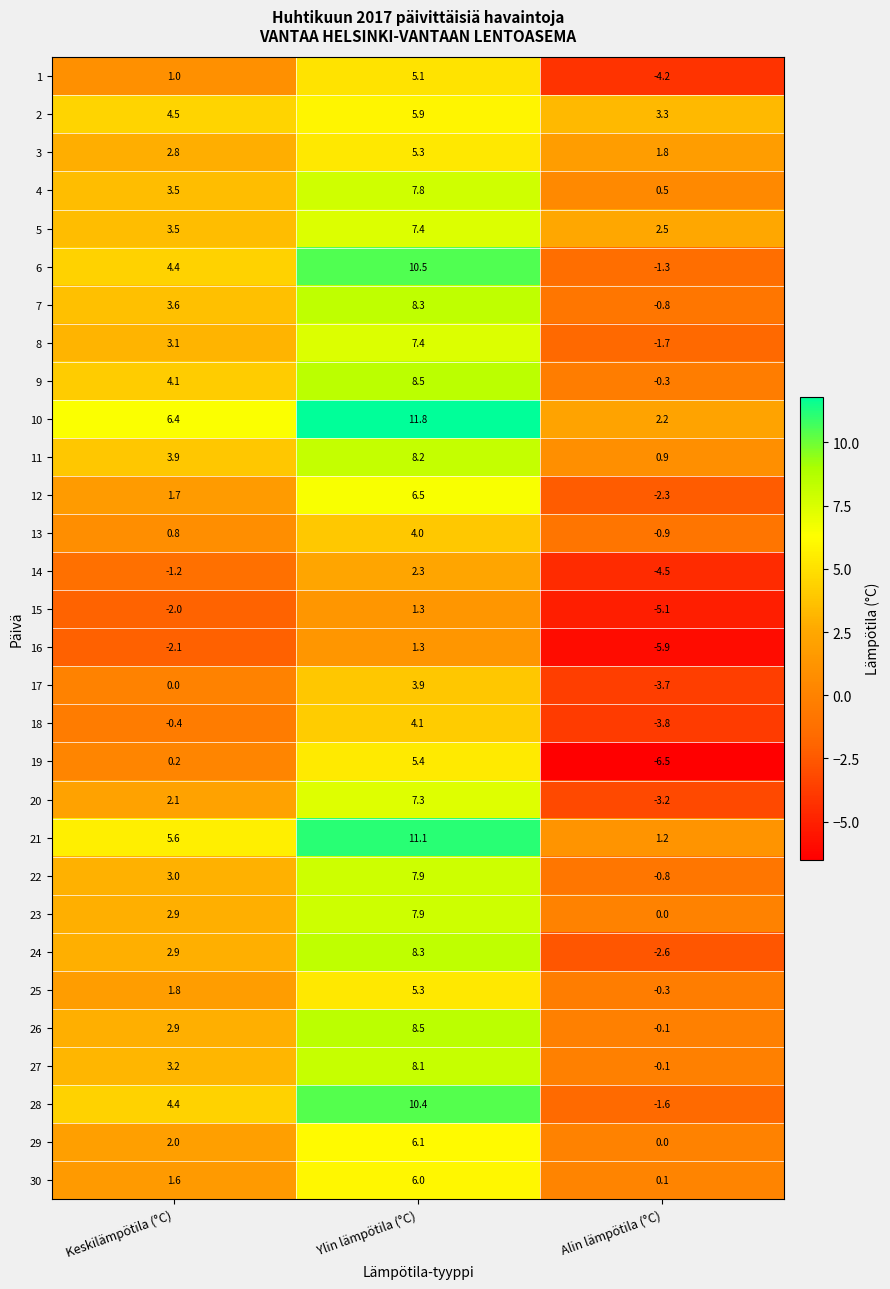

Rank the categories by 3 value from highest to lowest.

Ylin lämpötila (°C), Keskilämpötila (°C), Alin lämpötila (°C)